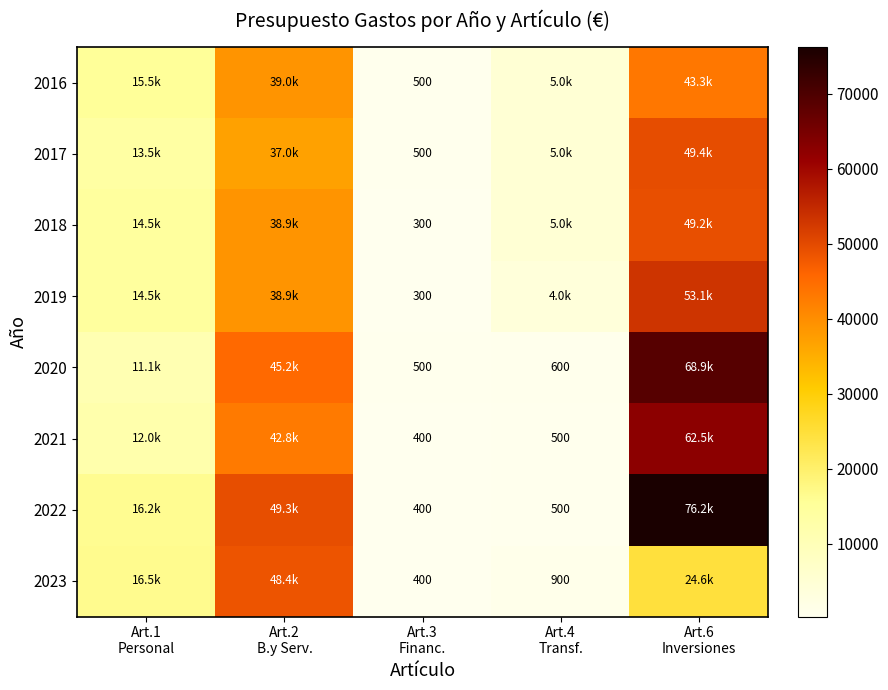

True or false: 2017 has a value of 37000.0 at Art.2 B.y Serv..

True